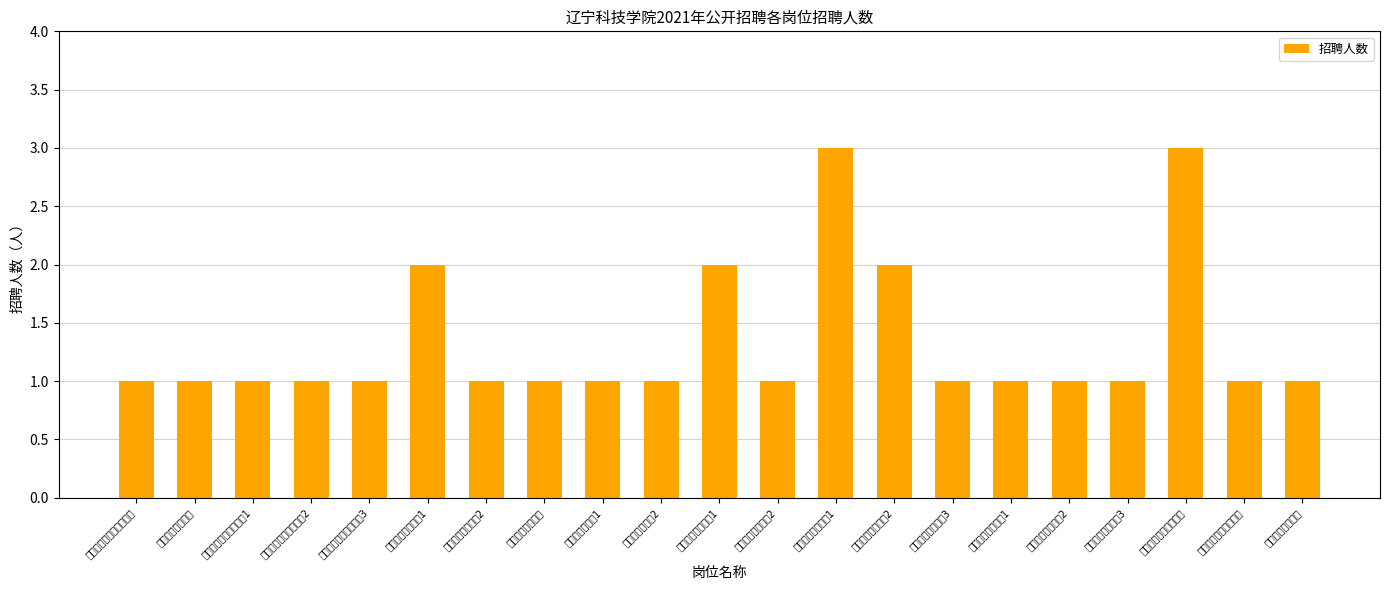

What is the minimum value shown in the chart?

1